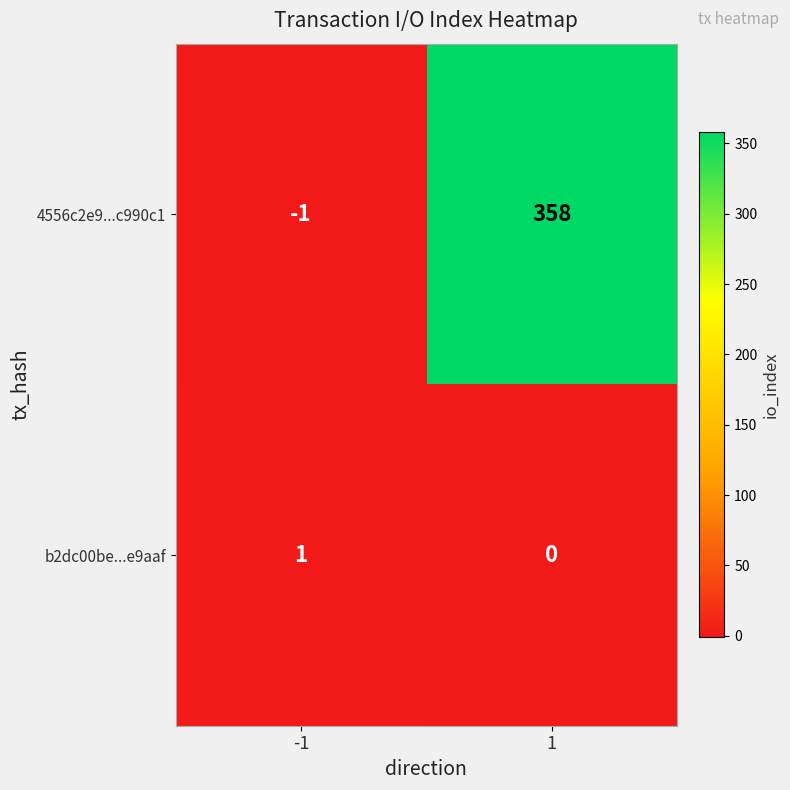

What is the difference between the 4556c2e9...c990c1 values at 1 and -1?

359